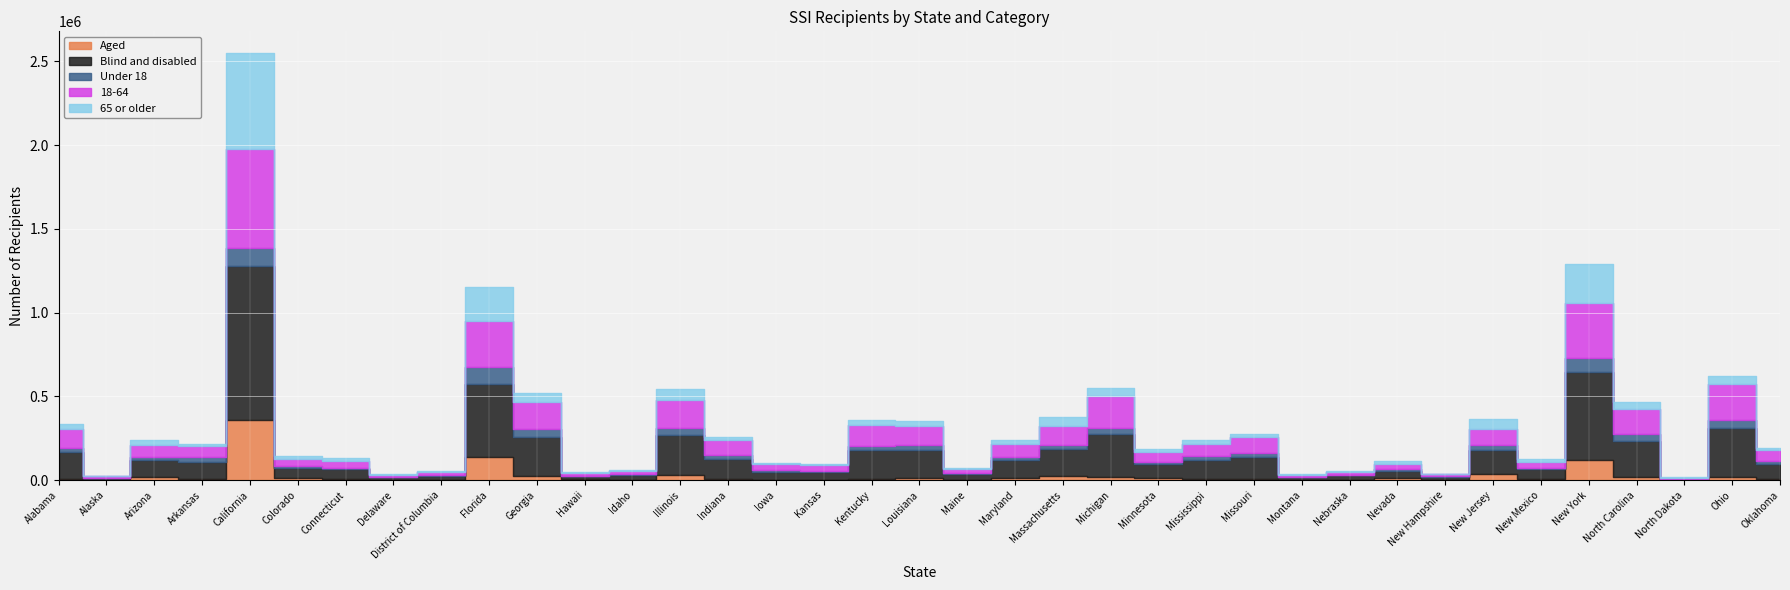

Which has a higher value, California or North Dakota?

California